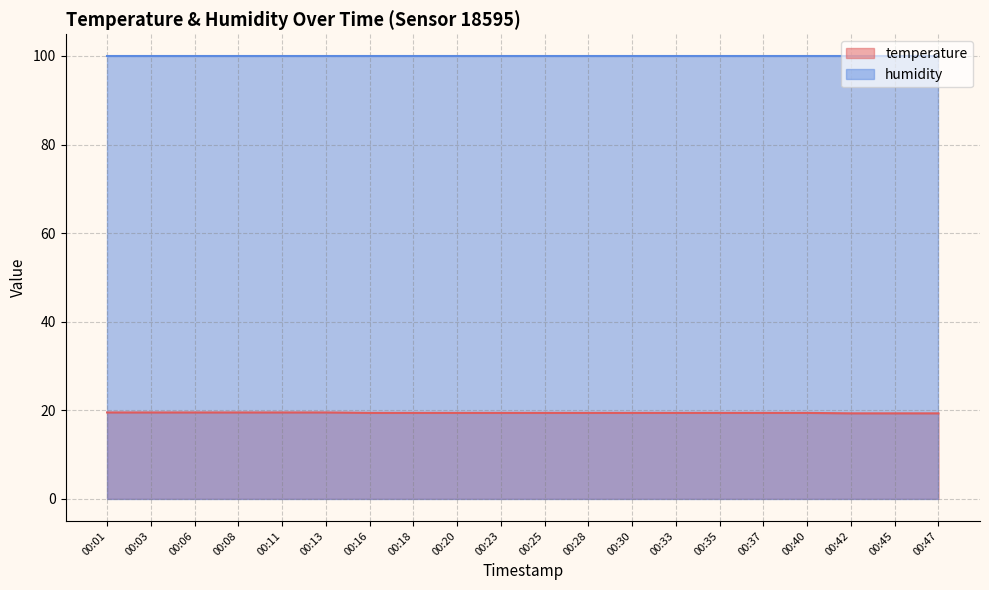

True or false: there are more than 2 points higher than both neighbors.

False